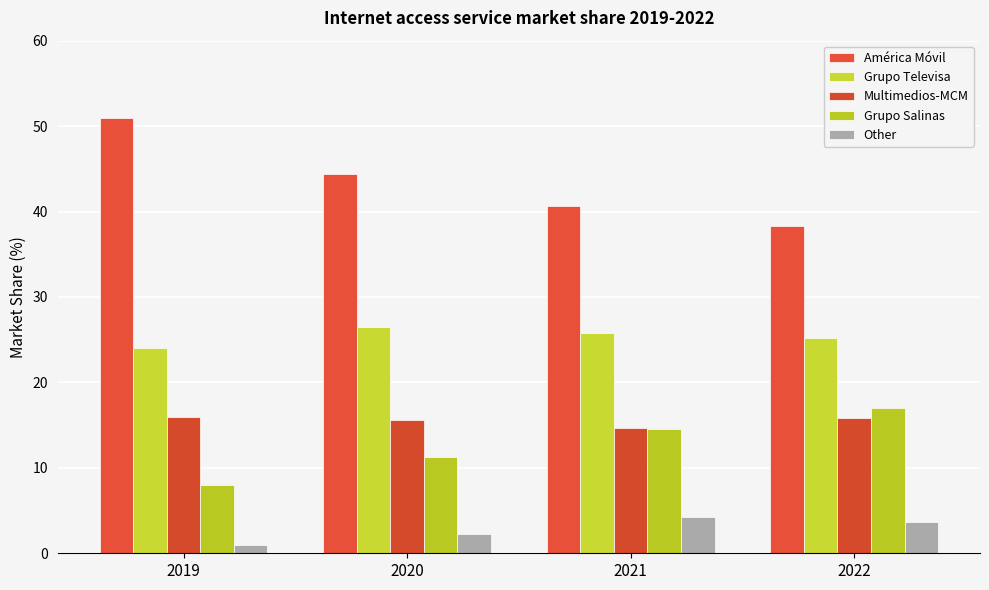

How many data points in Other are above 3?

2